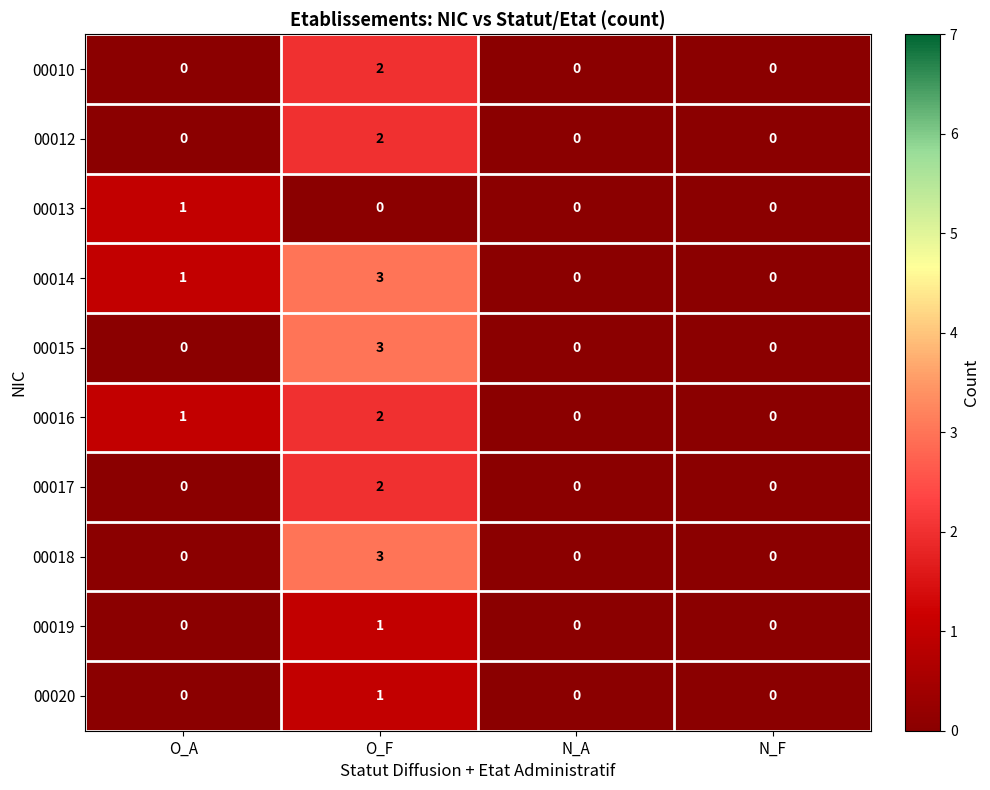

What is the difference between the maximum and second lowest values in the 00015 series?

3